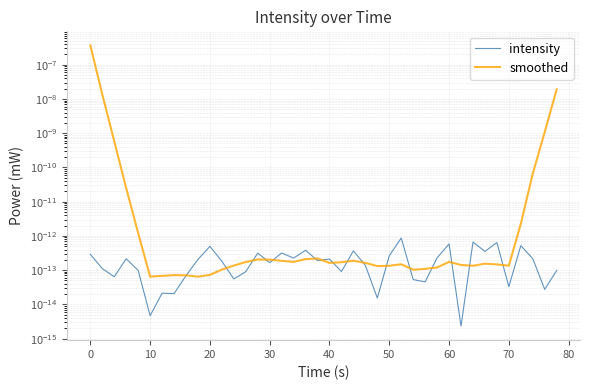

How many interior local peaks does the smoothed series have?

7